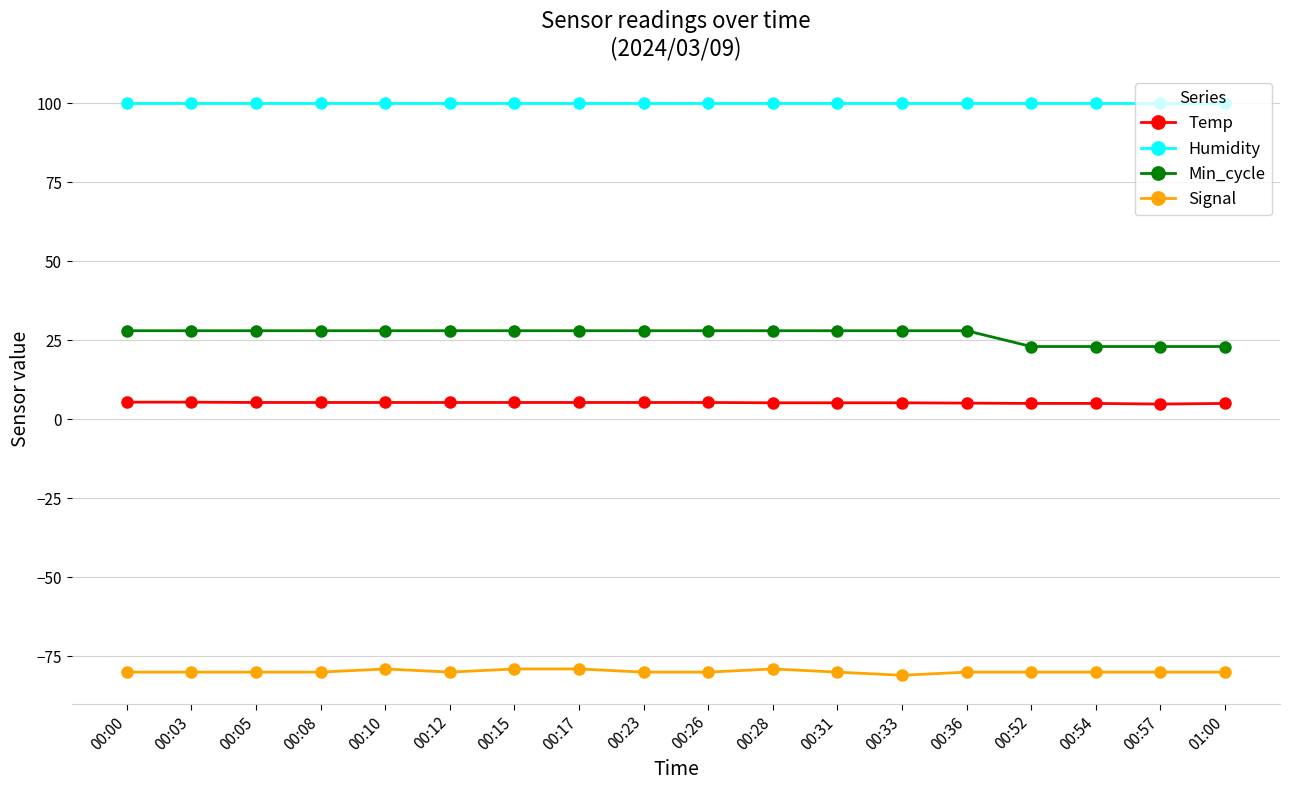

True or false: Humidity and Min_cycle cross at least once.

False